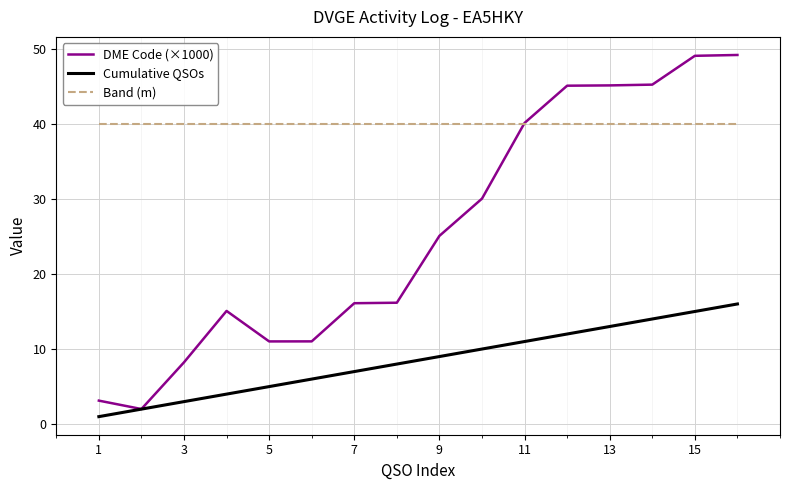

Which series has the largest total across all categories?

Band (m)